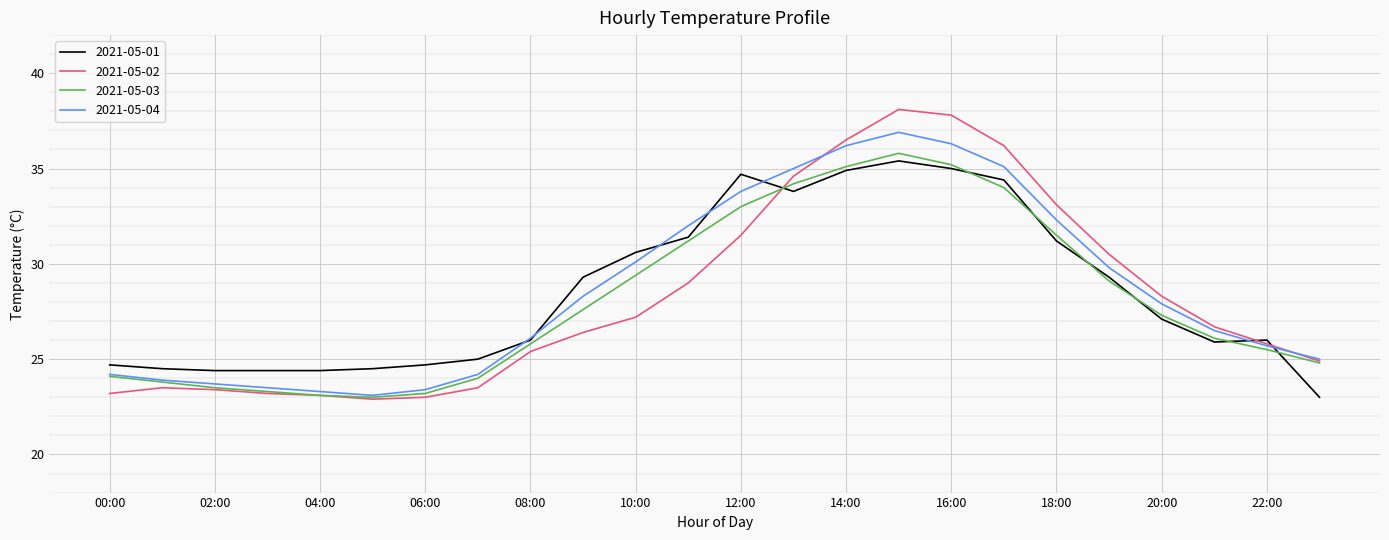

What is the smallest value displayed?

22.9